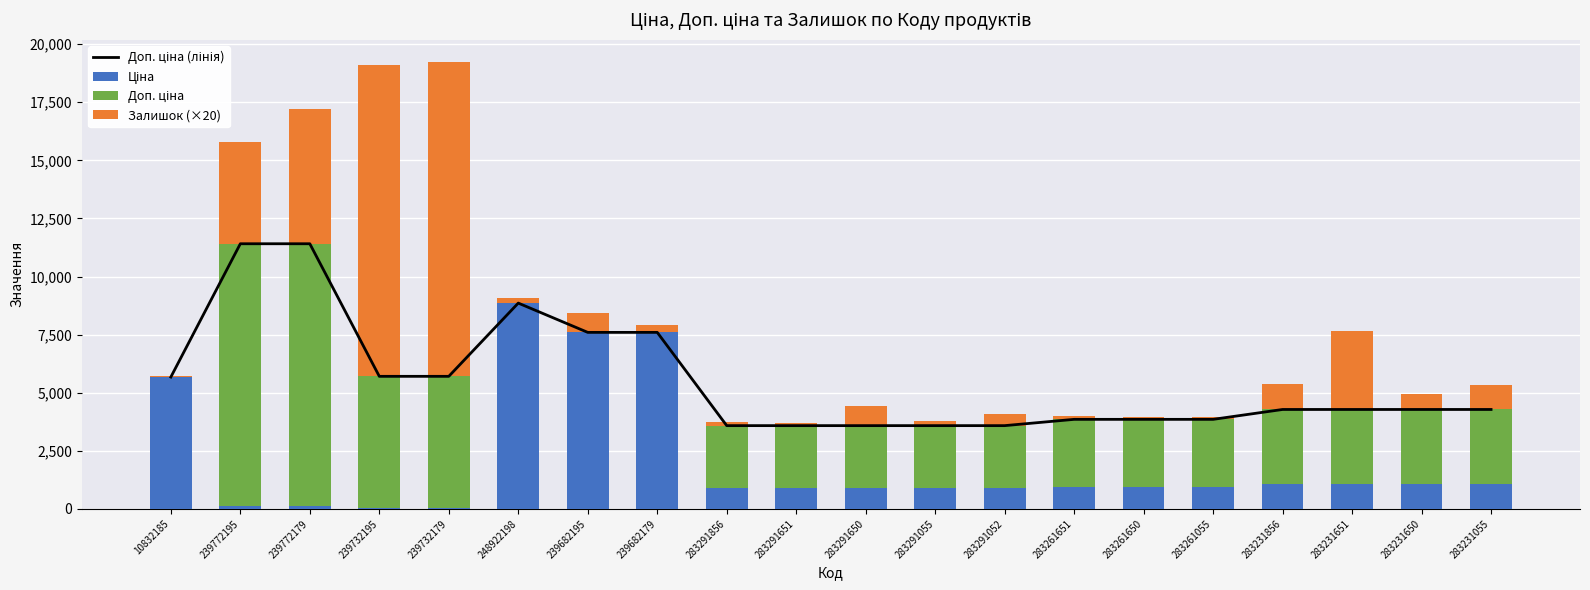

Reading left to right, list all the values displayed in this chart.

Доп. ціна (лінія): 5673.8	11410.0	11410.0	5705.0	5705.0	8856.7	7596.5	7596.5	3583.6	3583.6	3583.6	3583.6	3583.6	3854.0	3854.0	3854.0	4279.1	4279.1	4279.1	4279.1
Ціна: 5673.8	114.1	114.1	57.0	57.0	8856.7	7596.5	7596.5	895.9	895.9	895.9	895.9	895.9	963.5	963.5	963.5	1069.8	1069.8	1069.8	1069.8
Доп. ціна: 0.0	11295.9	11295.9	5648.0	5648.0	0.0	0.0	0.0	2687.7	2687.7	2687.7	2687.7	2687.7	2890.5	2890.5	2890.5	3209.3	3209.3	3209.3	3209.3
Залишок (×20): 40.0	4360.0	5800.0	13400.0	13520.0	220.0	840.0	300.0	140.0	120.0	860.0	180.0	520.0	160.0	120.0	80.0	1080.0	3380.0	680.0	1060.0